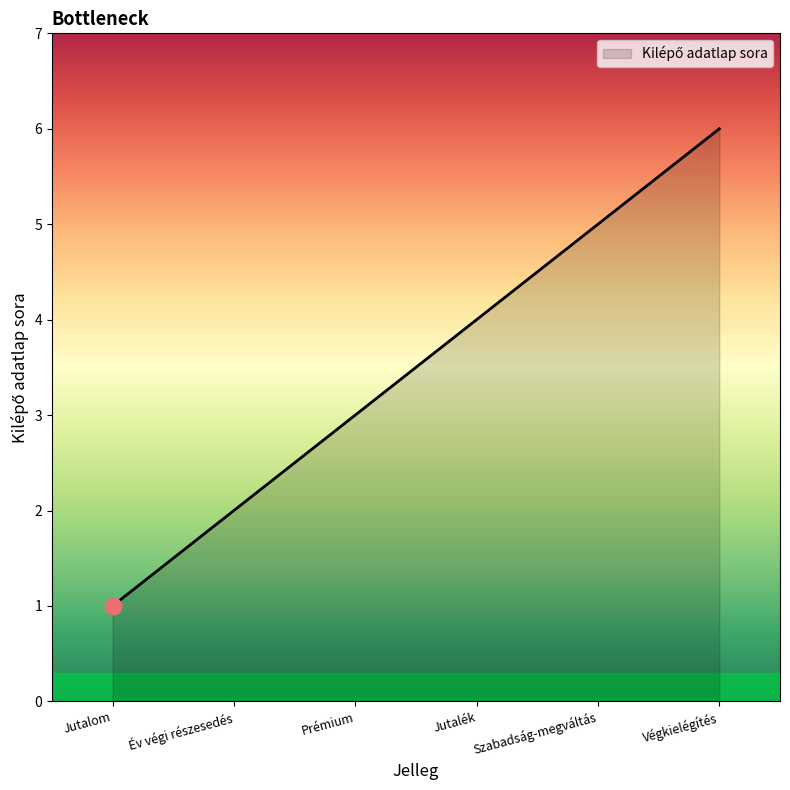

What is the maximum value shown in the chart?

6.0